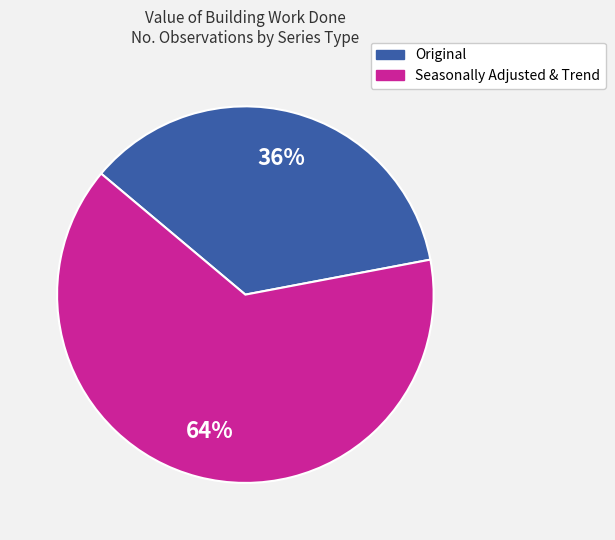

Combined, do Seasonally Adjusted & Trend and Original account for over 50%?

Yes